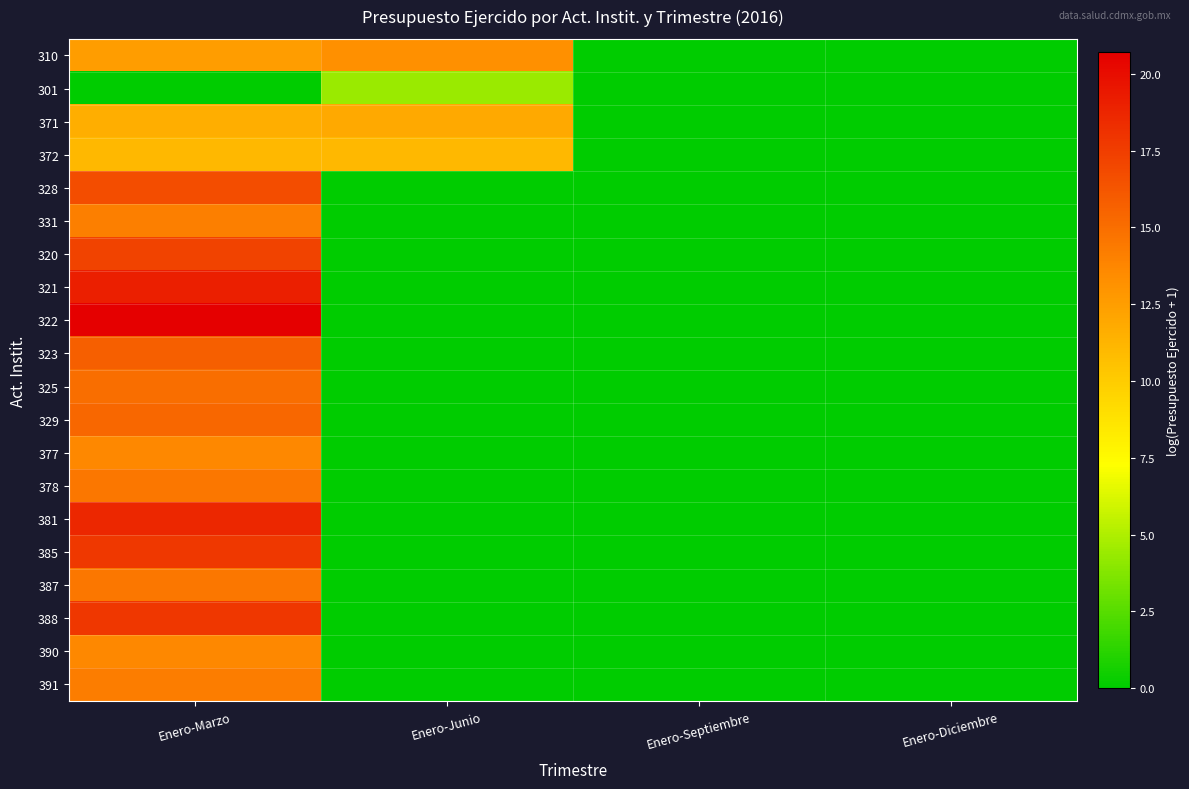

At how many categories does at least one series exceed 13?

2